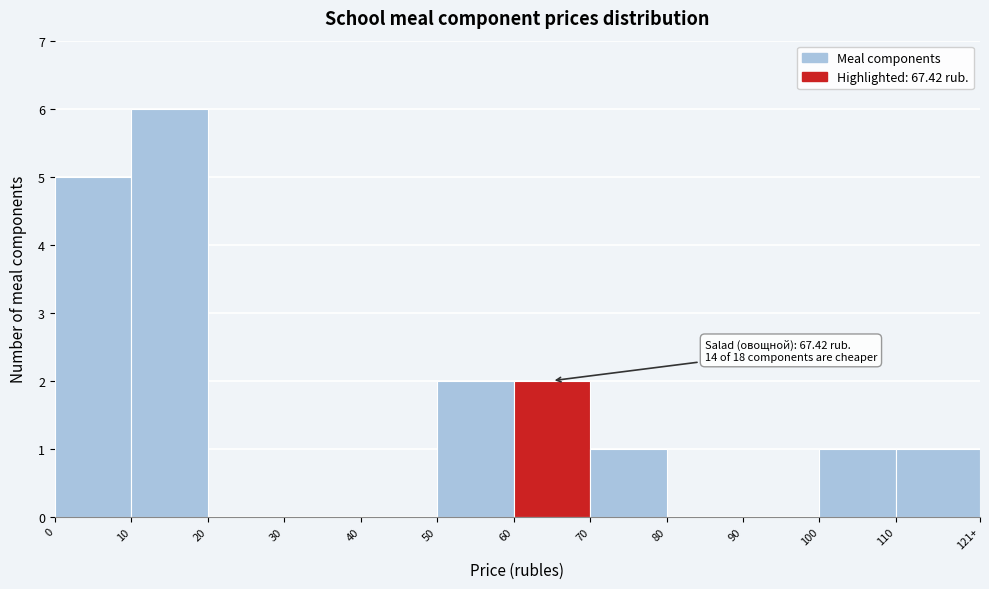

Reading left to right, list all the values displayed in this chart.

0=5	10=6	20=0	30=0	40=0	50=2	60=2	70=1	80=0	90=0	100=1	110=1